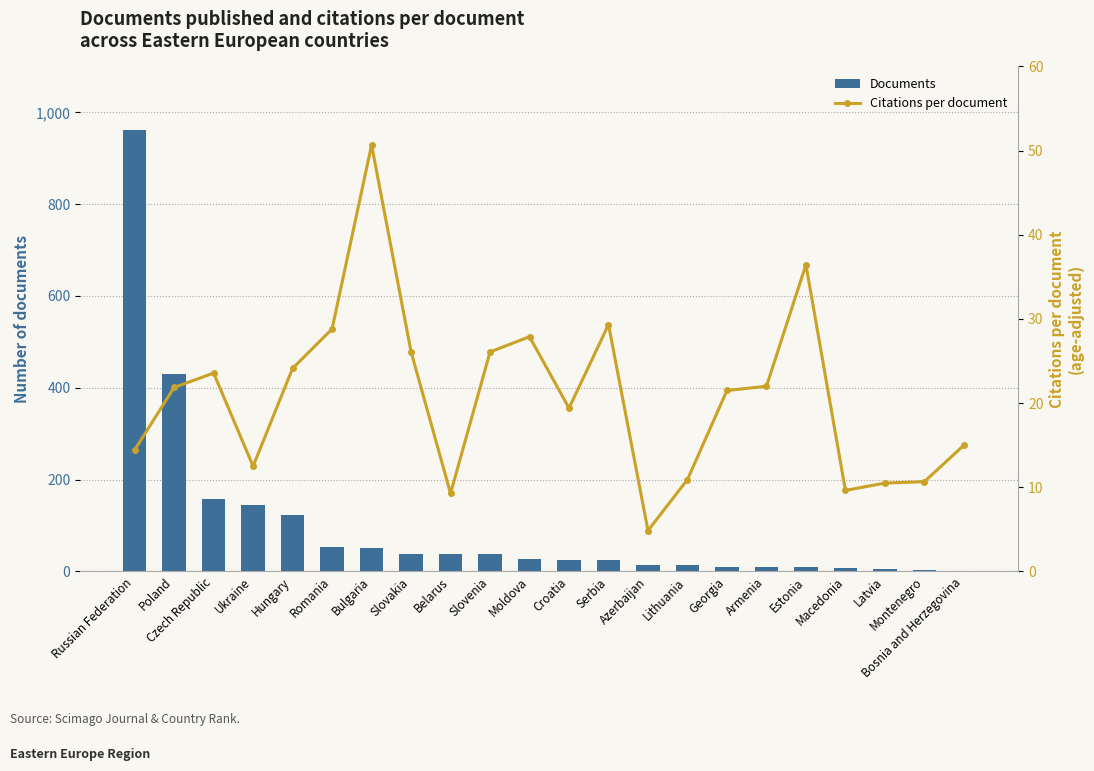

At which category does the chart reach its minimum across all series?

Bosnia and Herzegovina